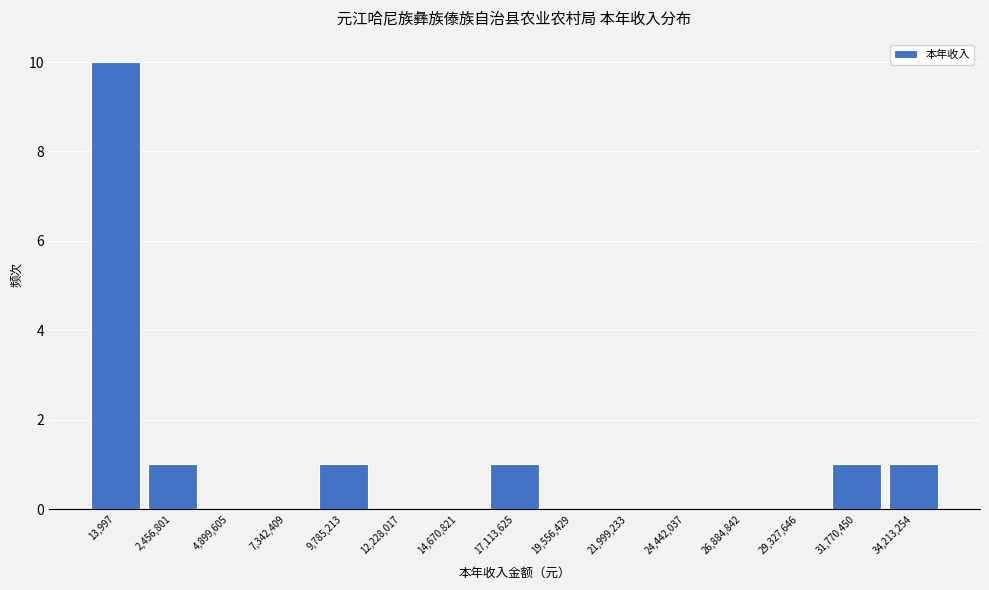

Reading left to right, transcribe all the data shown in this chart.

13,997=10	2,456,801=1	4,899,605=0	7,342,409=0	9,785,213=1	12,228,017=0	14,670,821=0	17,113,625=1	19,556,429=0	21,999,233=0	24,442,037=0	26,884,842=0	29,327,646=0	31,770,450=1	34,213,254=1